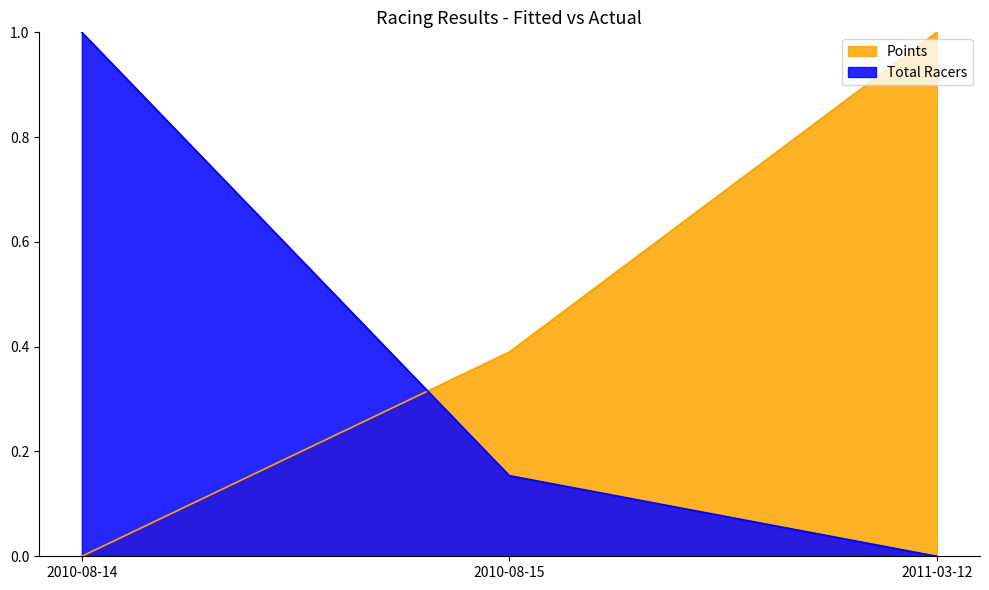

What is the highest value of the Total Racers series?

1.0